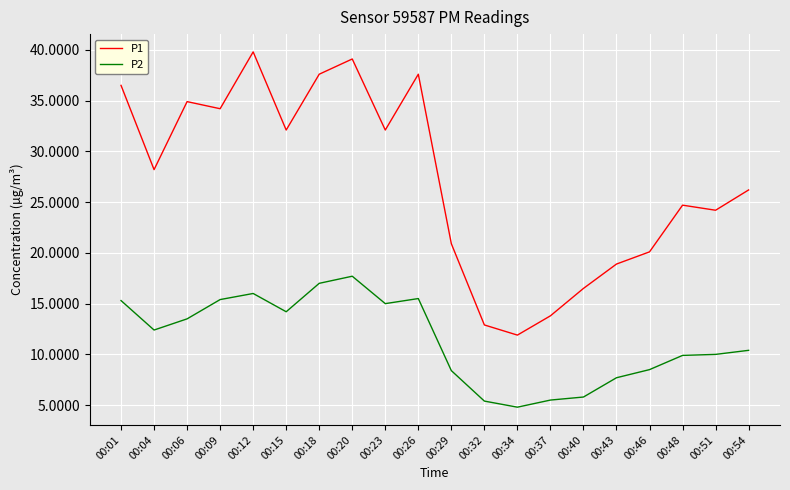

True or false: P1 has a value of 3.1 at 00:32.

False